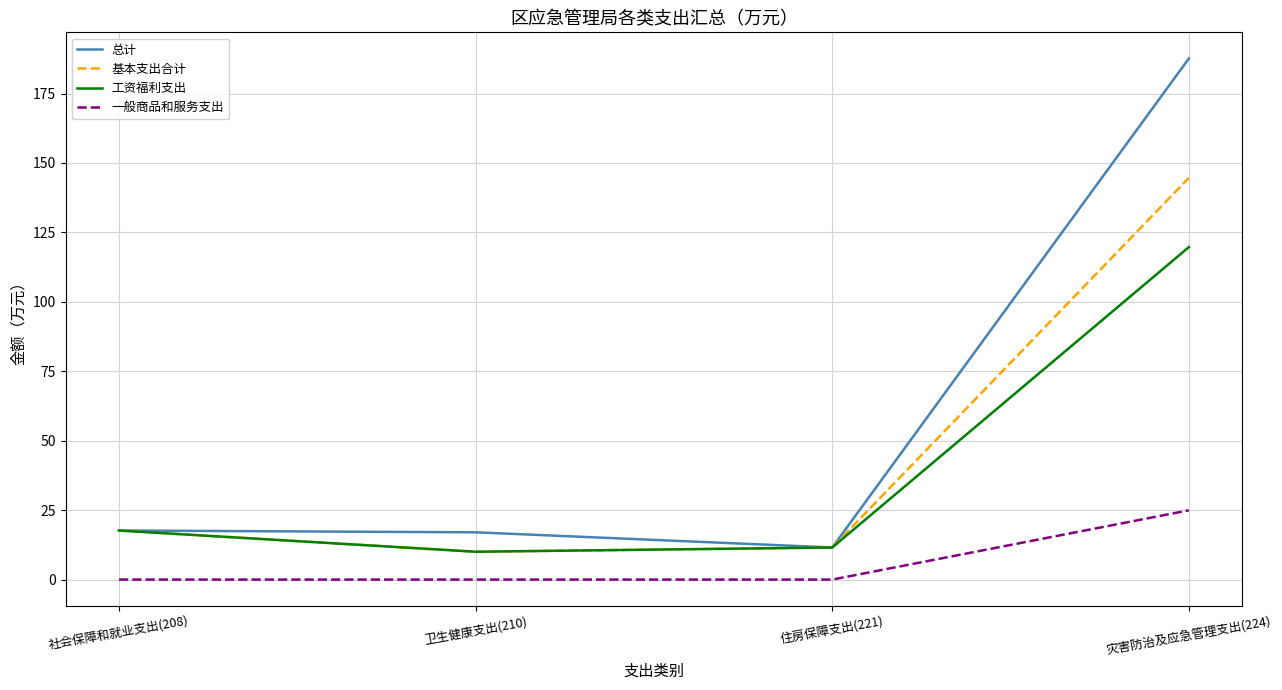

Which category has the lowest value in the 总计 series?

住房保障支出(221)